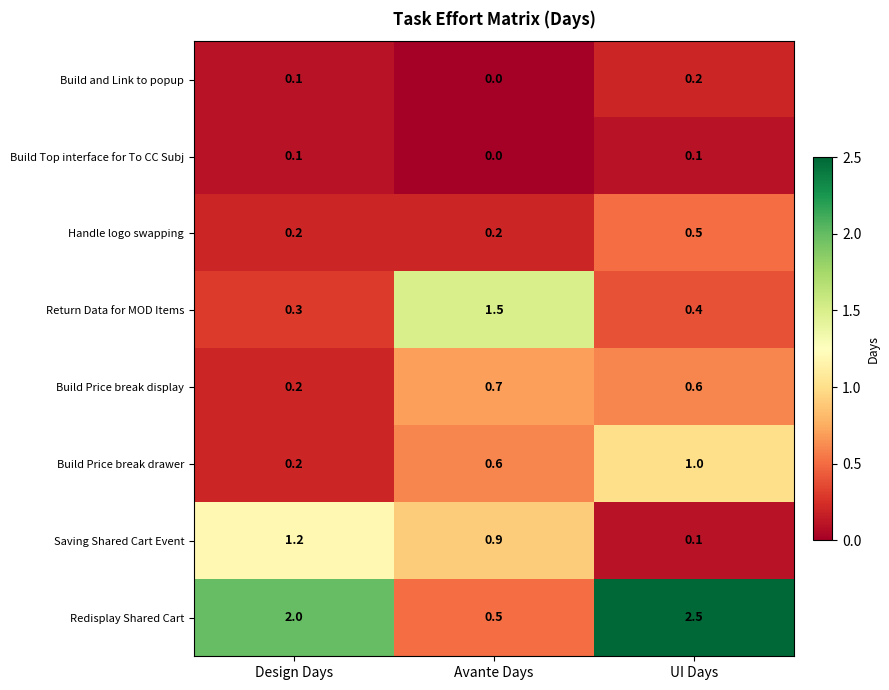

Which label corresponds to the smallest value in the chart?

Avante Days